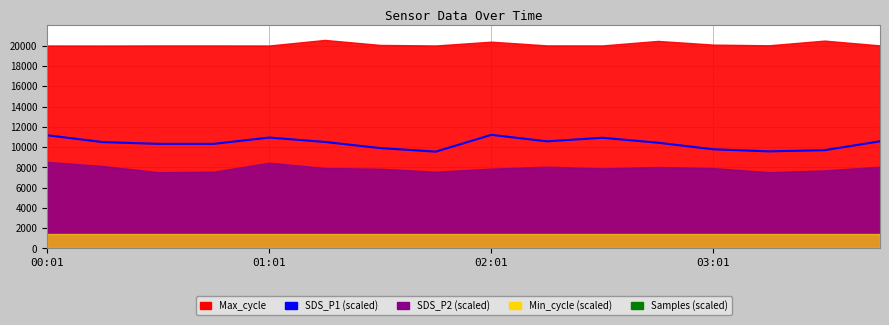

Does the chart display data point markers on the line(s)?

No